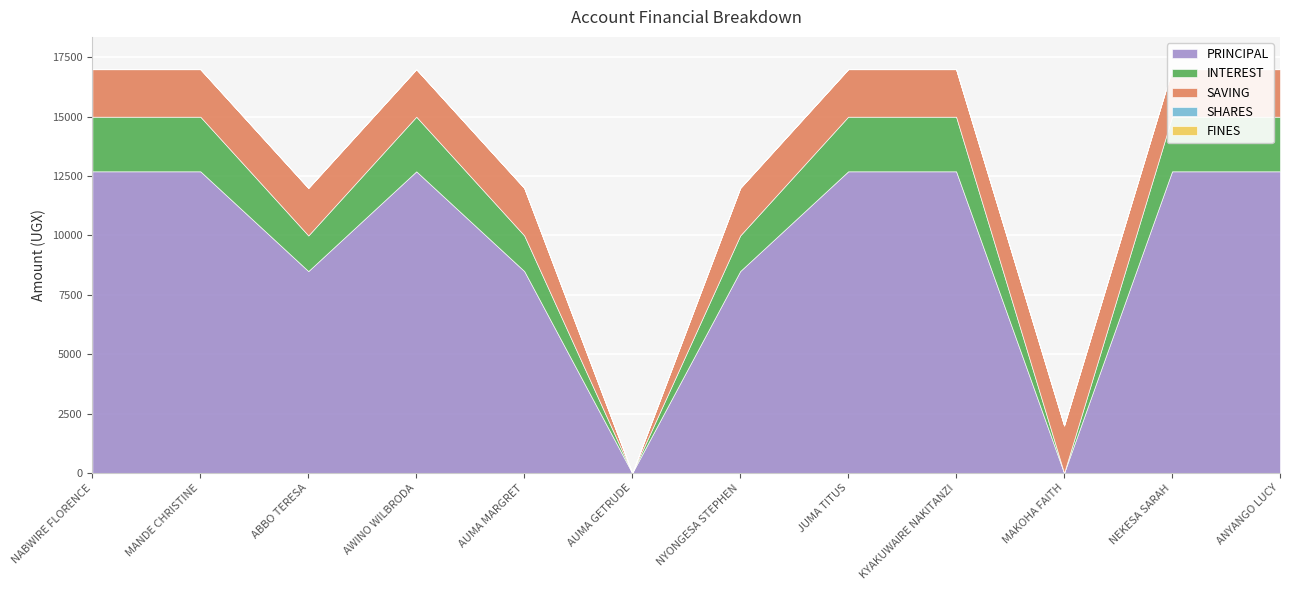

True or false: SAVING has a value of 1390 at JUMA TITUS.

False